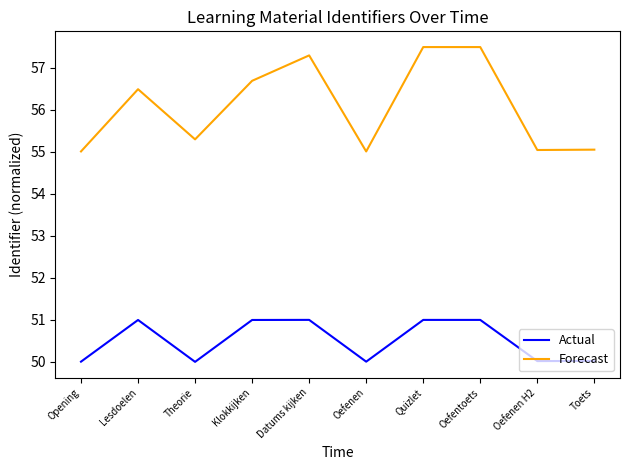

Is the value of Actual at Datums kijken greater than the value of Forecast at Opening?

No